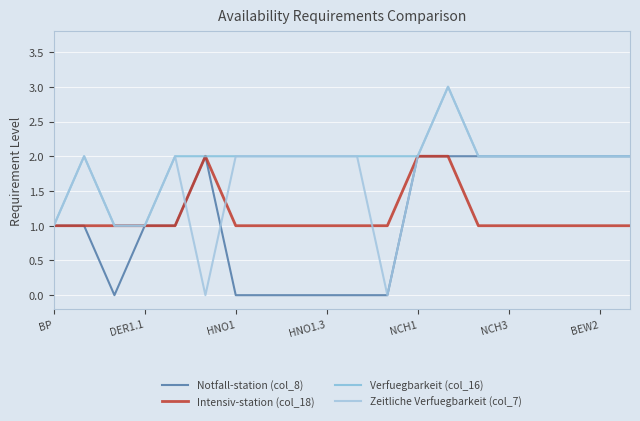

Does the chart display data point markers on the line(s)?

No